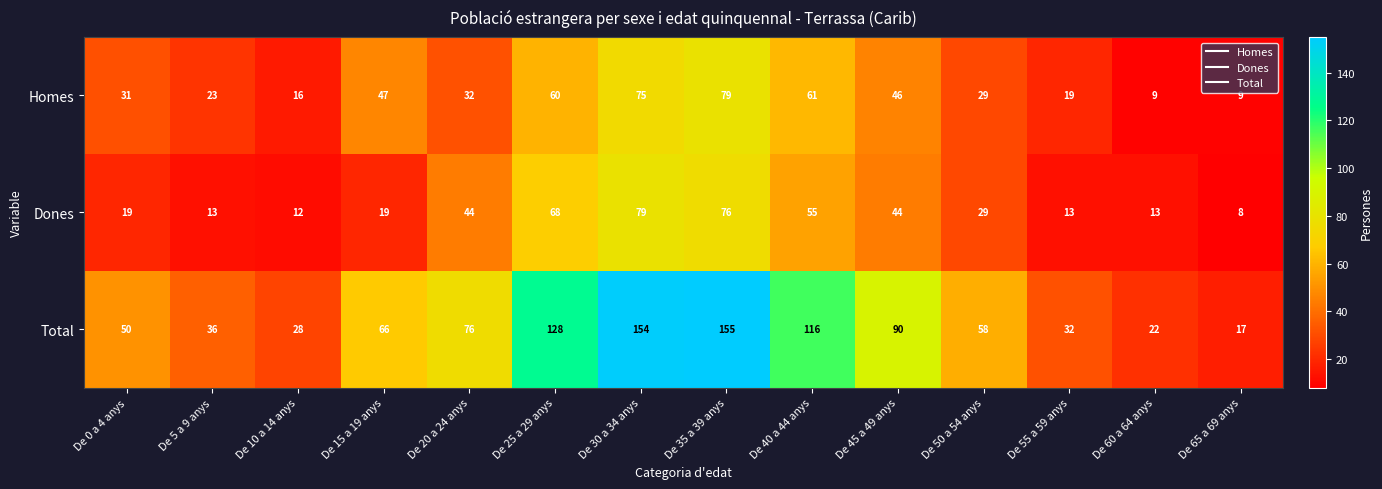

At which label is Homes closest to 44?

De 45 a 49 anys